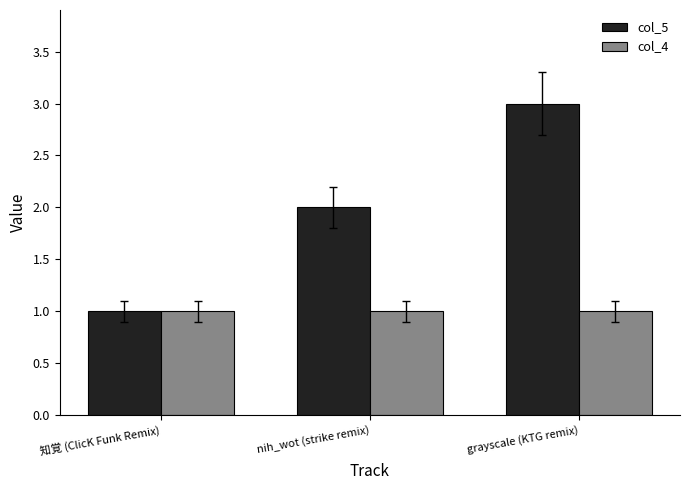

What is the difference between the col_5 values at nih_wot (strike remix) and 知覚 (ClicK Funk Remix)?

1